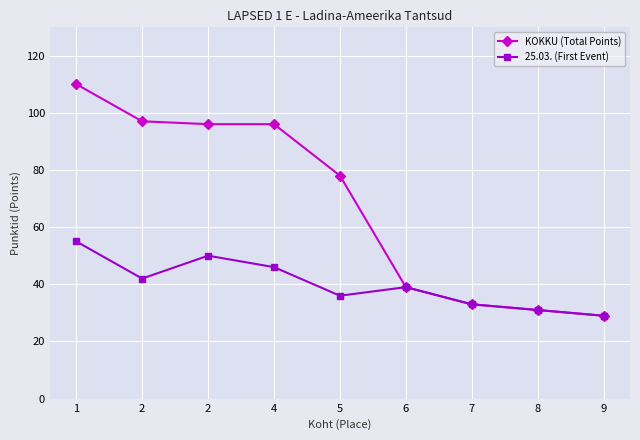

Which has a higher value, 1 or 2?

1